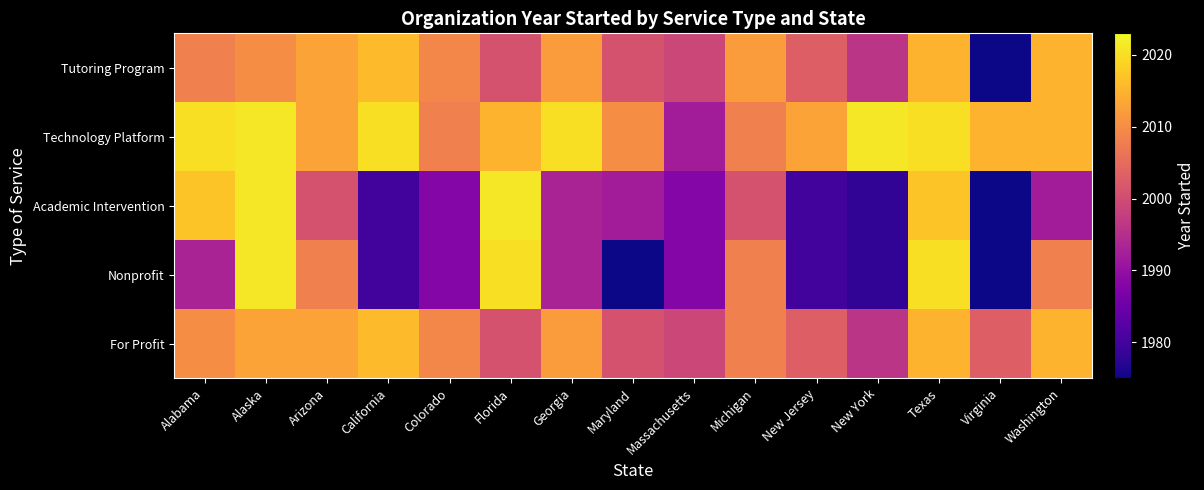

Which series has the largest total across all categories?

Technology Platform